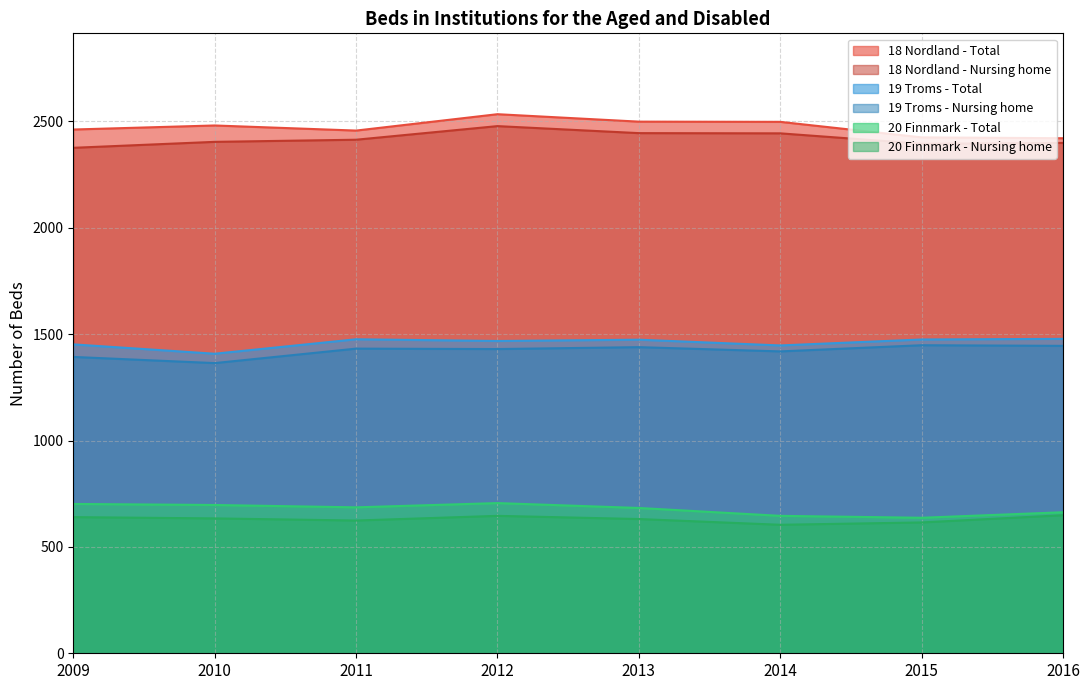

Rank the series by their maximum value, from highest to lowest.

18 Nordland - Total, 18 Nordland - Nursing home, 19 Troms - Total, 19 Troms - Nursing home, 20 Finnmark - Total, 20 Finnmark - Nursing home